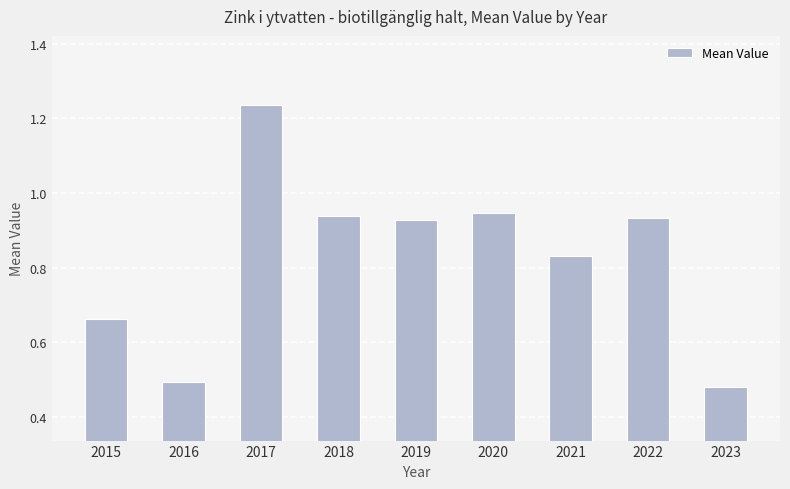

At which category does the chart reach its peak across all series?

2017